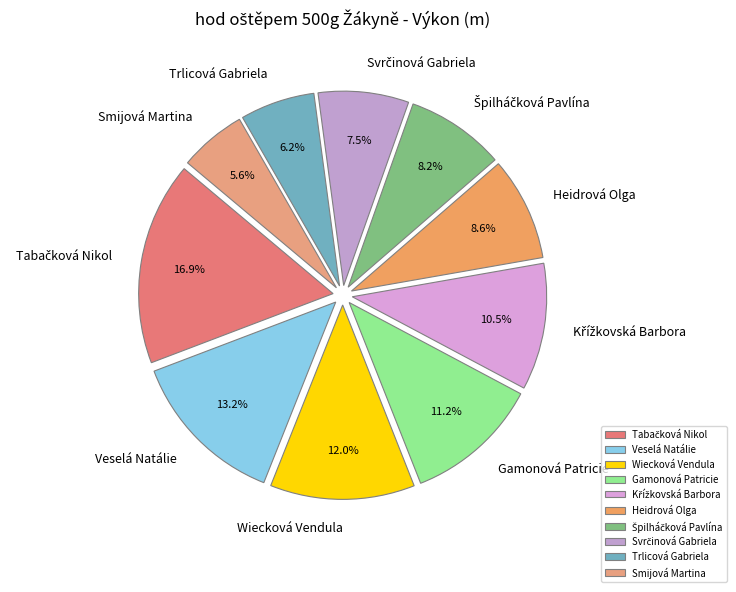

Does Wiecková Vendula represent more than half of the total?

No